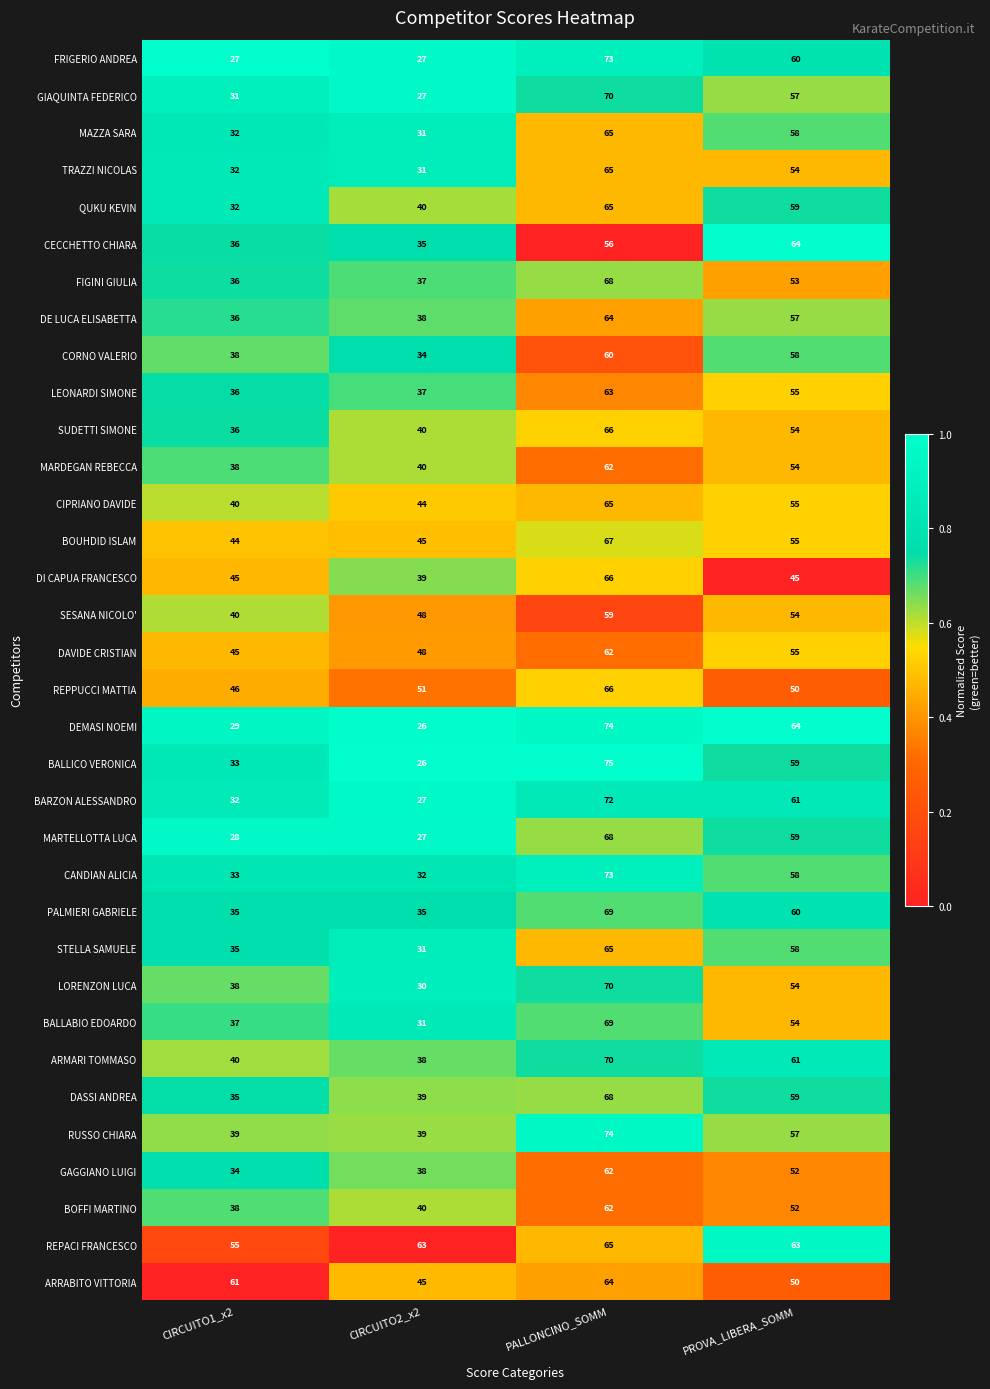

List the labels in order of LORENZON LUCA value, largest first.

PALLONCINO_SOMM, PROVA_LIBERA_SOMM, CIRCUITO1_x2, CIRCUITO2_x2